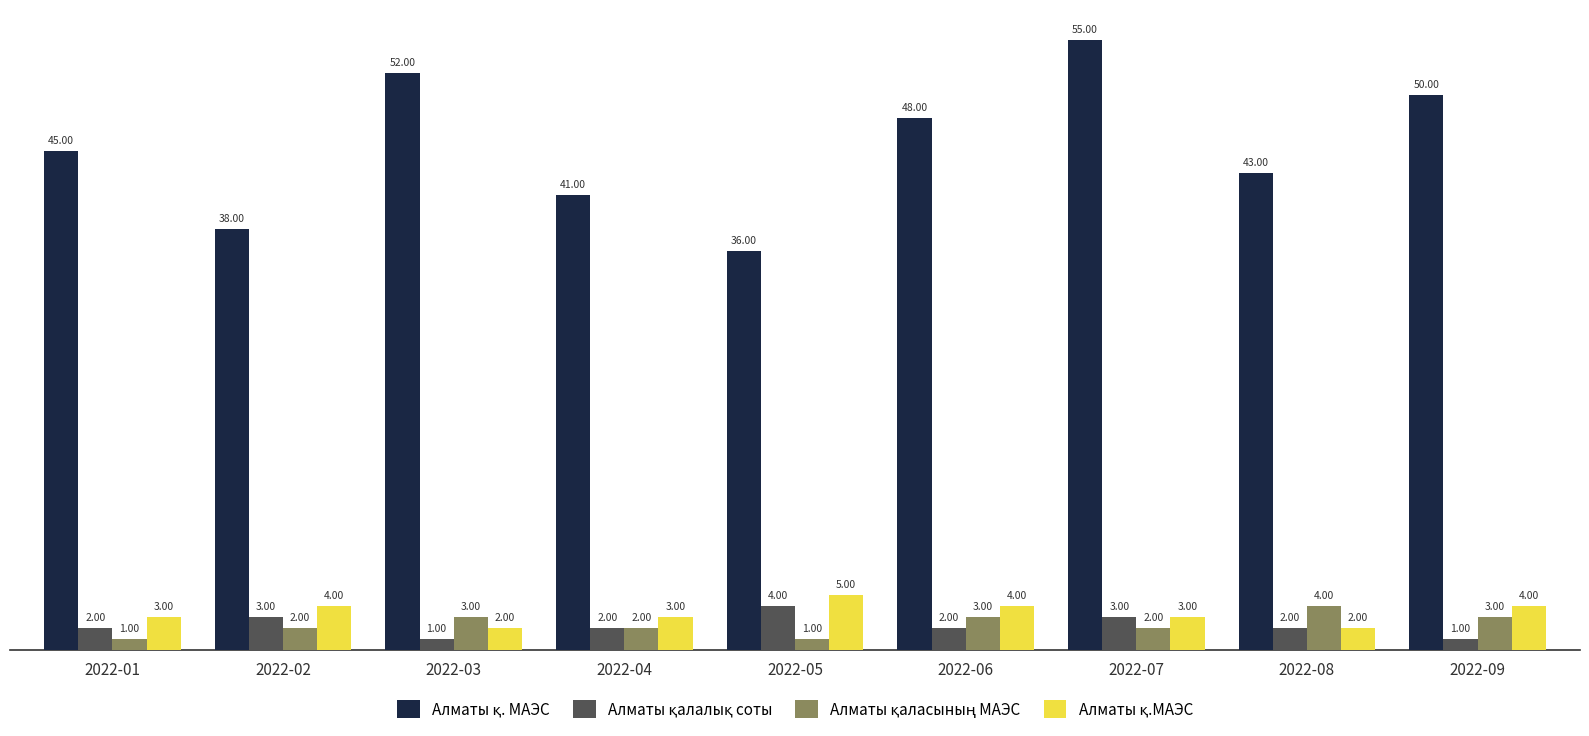

What is the difference between the highest and lowest values at 2022-01?

44